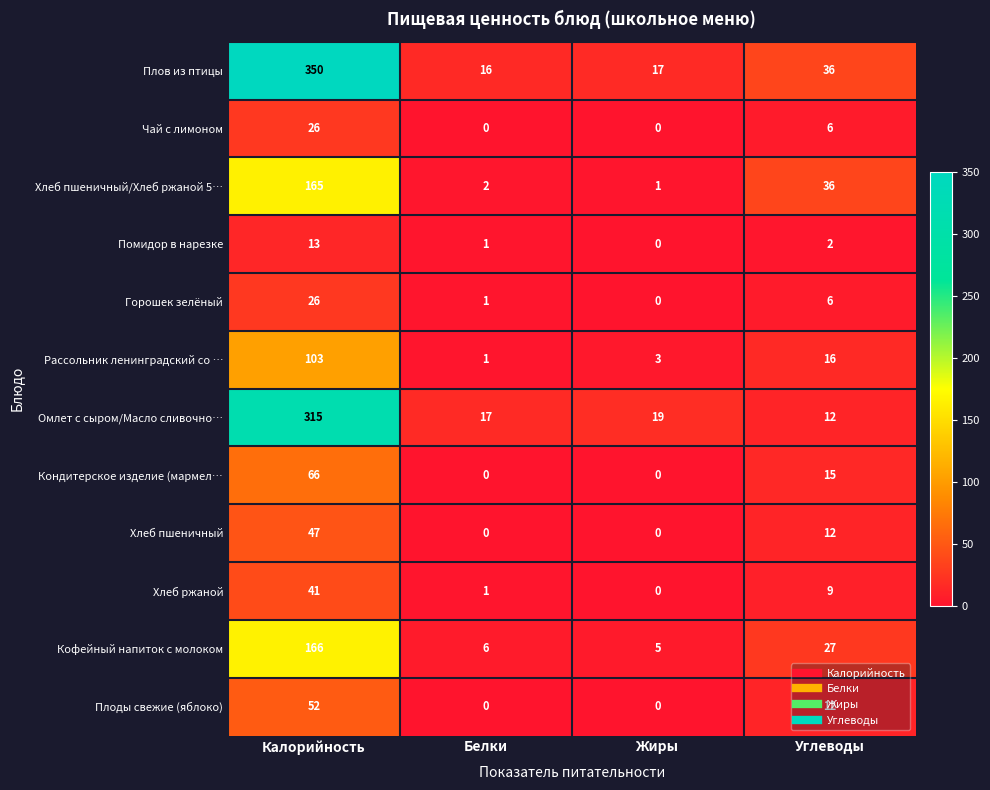

Read the Хлеб пшеничный value at Углеводы.

12